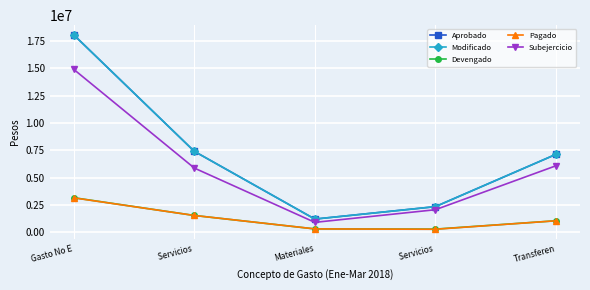

What is the sum of the Pagado values at Servicios  and Servicios ?

1798934.9